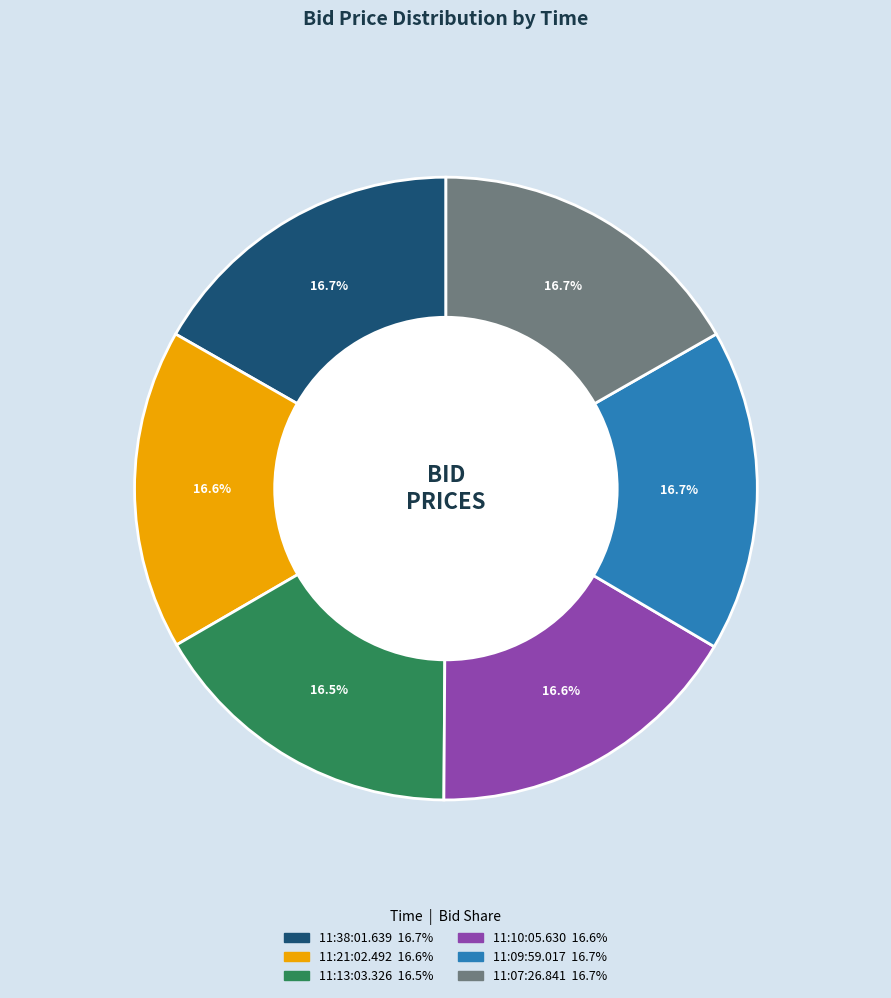

The 11:09:59.017 slice represents 17% of the pie. True or false?

True